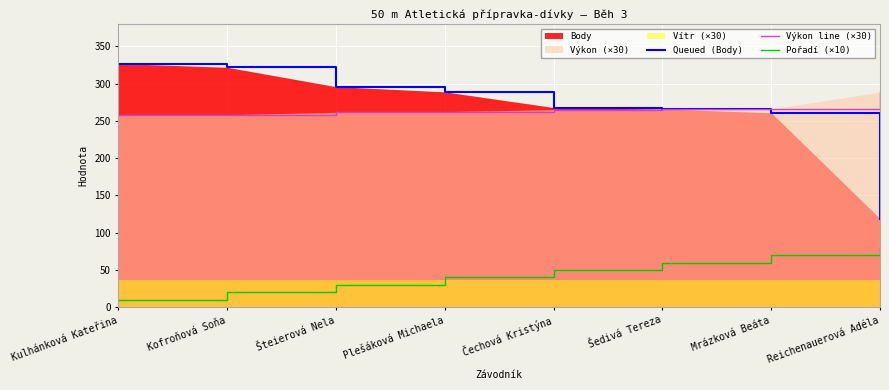

Which category has the highest value in the Pořadí (×10) series?

Reichenauerová Adéla